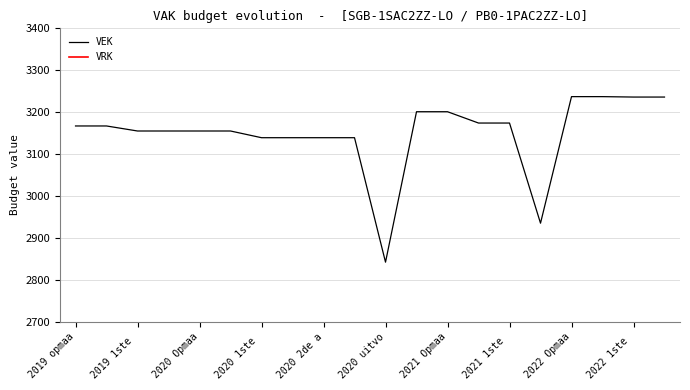

The VEK series shows 3201 at 2021 Opmaa. True or false?

True